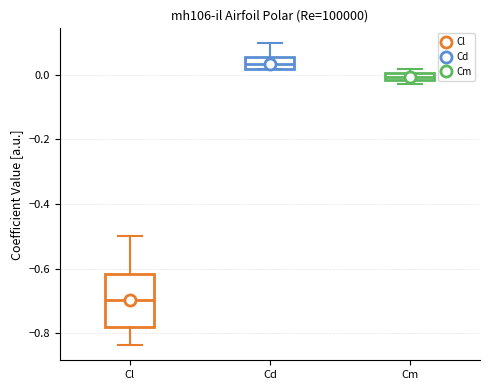

Comparing the boxes themselves (not the whiskers), which one is the tallest?

Cl